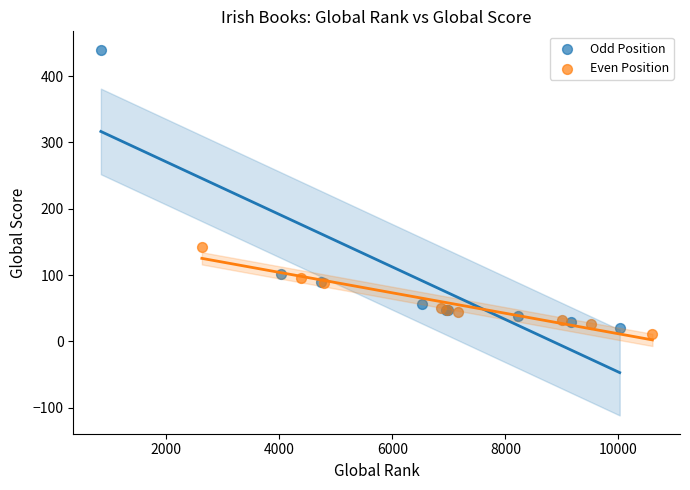

Which series has the largest Y range (max minus min)?

Odd Position